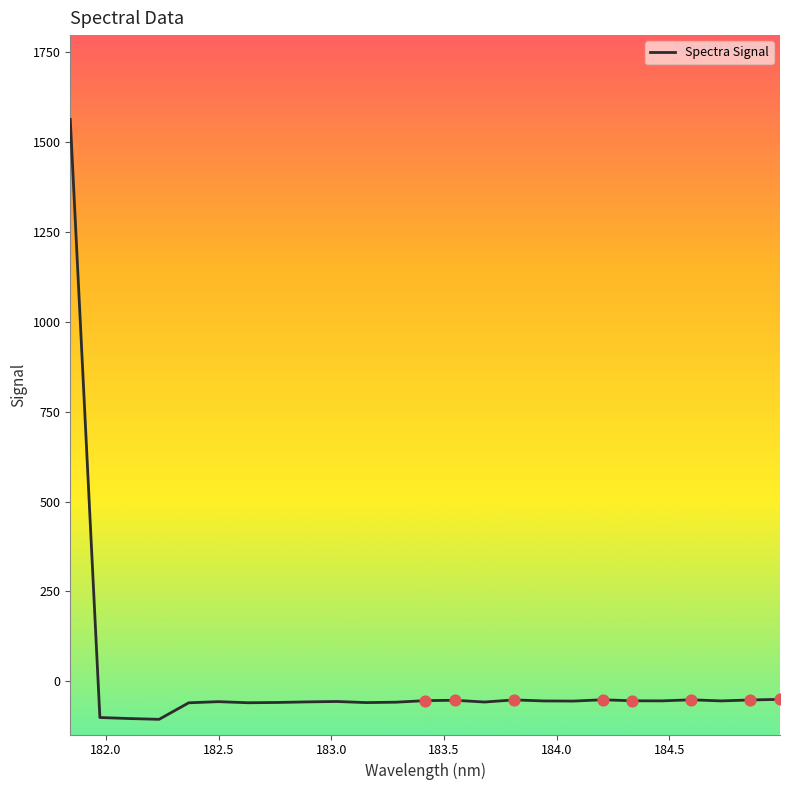

What is the greatest value displayed?

1562.3